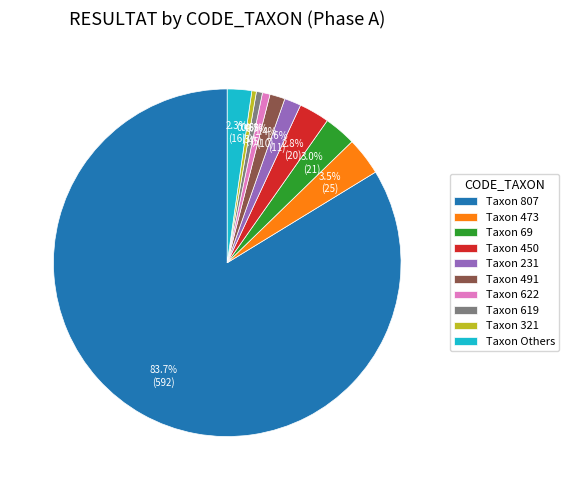

What is the largest slice in the pie chart?

Taxon 807